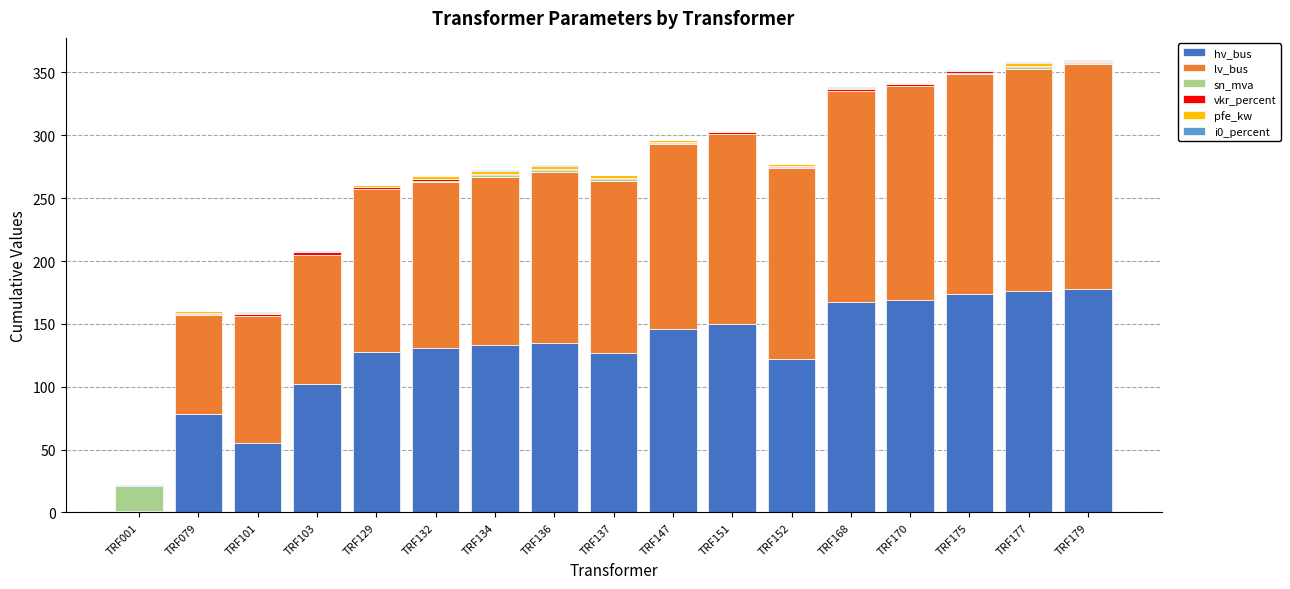

How many distinct data groups are displayed?

6